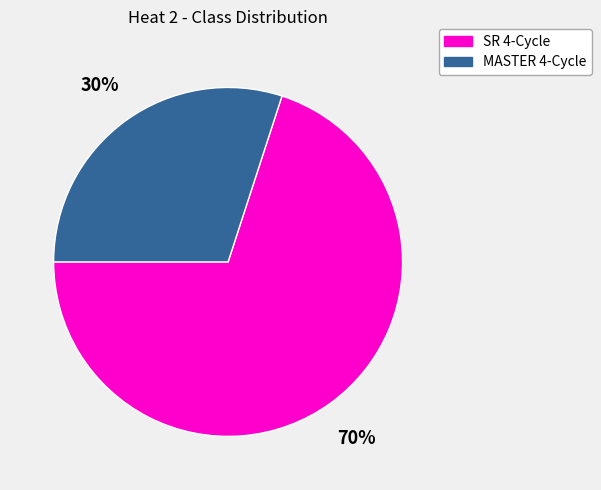

What is the largest slice in the pie chart?

SR 4-Cycle